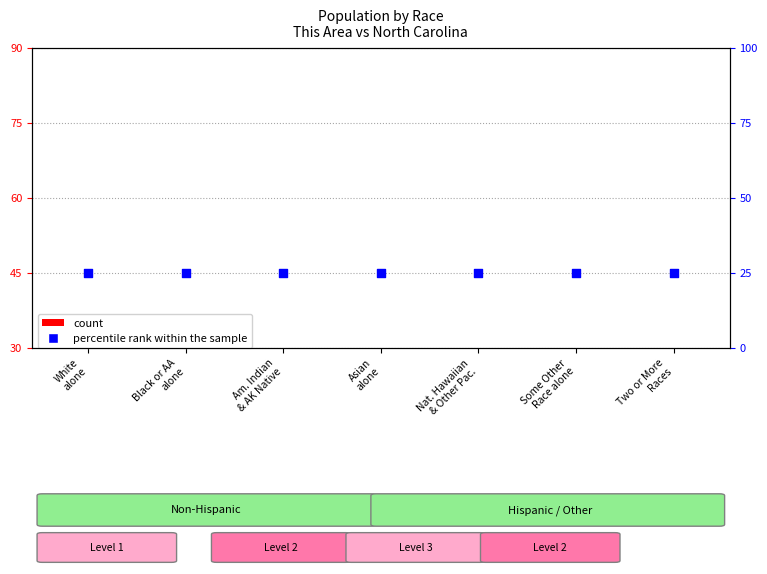

Which series reaches the maximum Y coordinate?

percentile rank within the sample